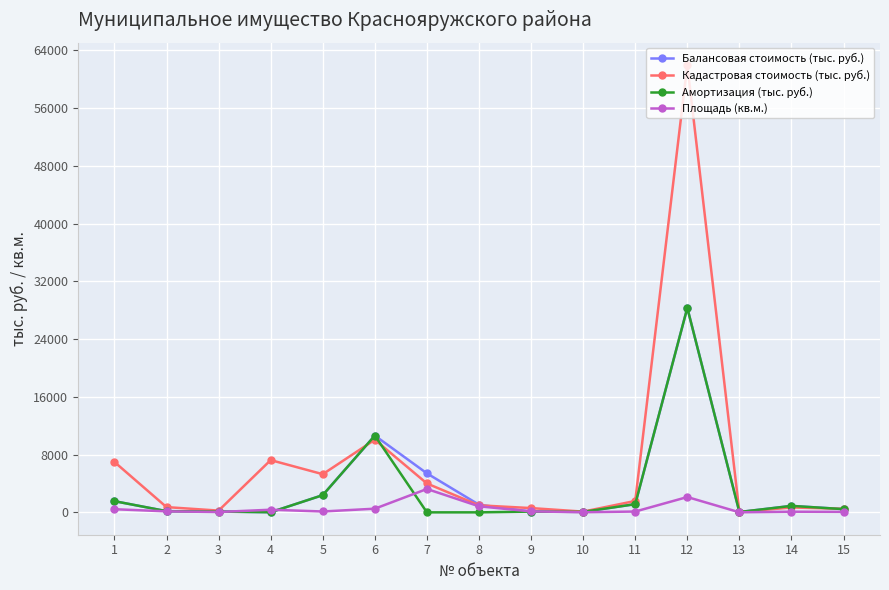

Is the value of Кадастровая стоимость (тыс. руб.) at 4 greater than the value of Балансовая стоимость (тыс. руб.) at 4?

Yes